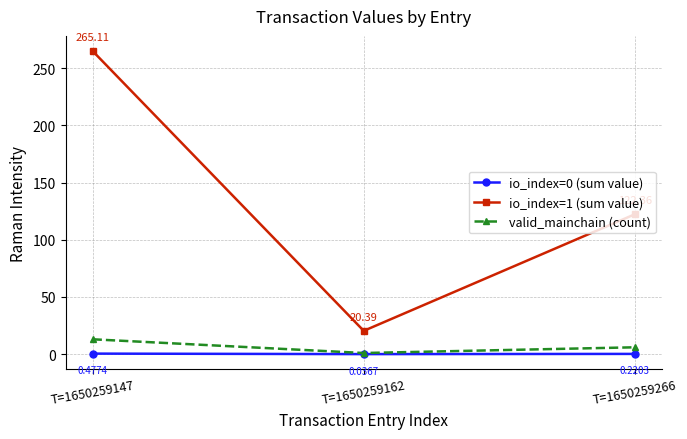

What is the sum of all valid_mainchain (count) values?

20.0